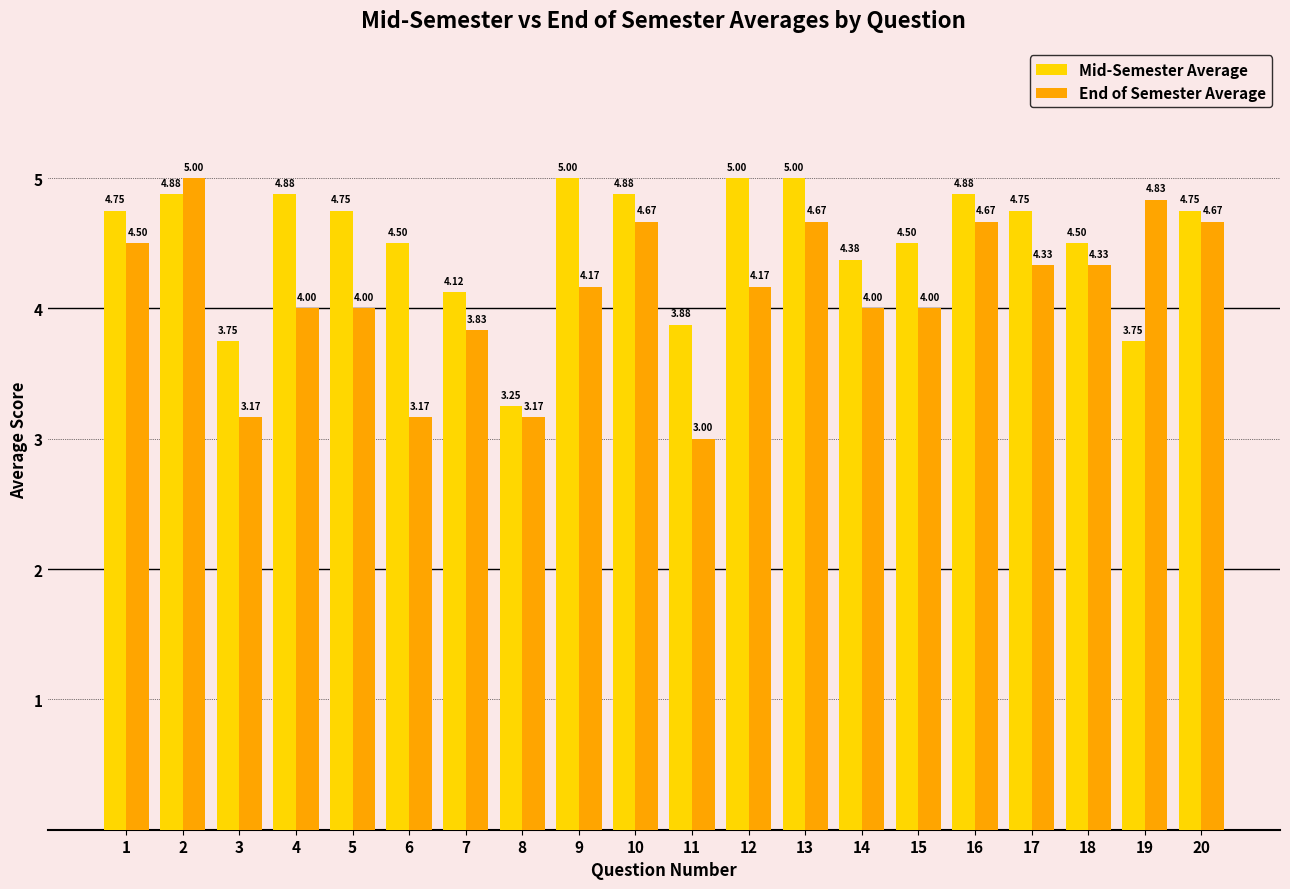

How many groups of bars are there?

20